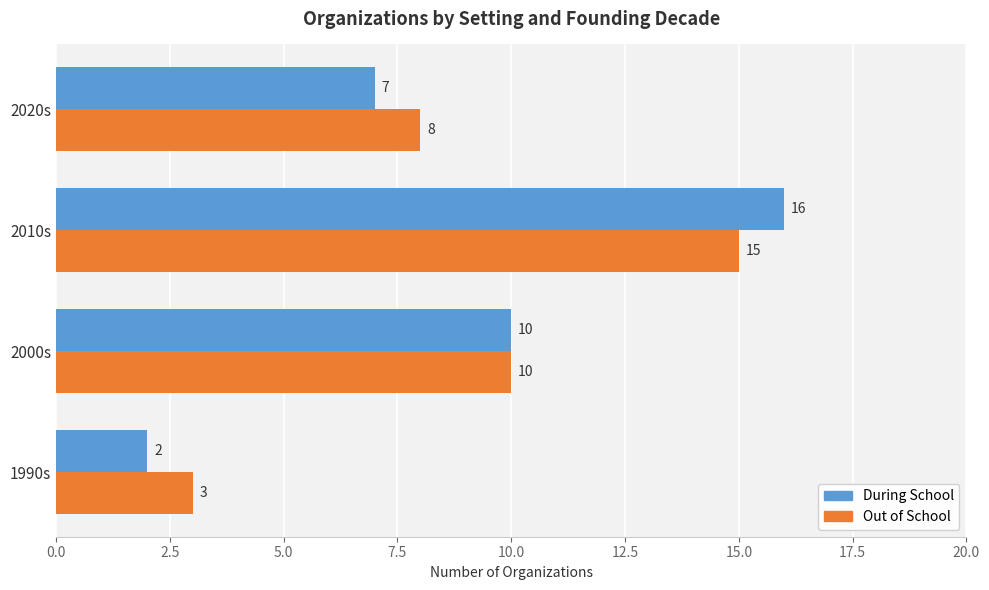

List the series in order of their peak value, highest first.

During School, Out of School